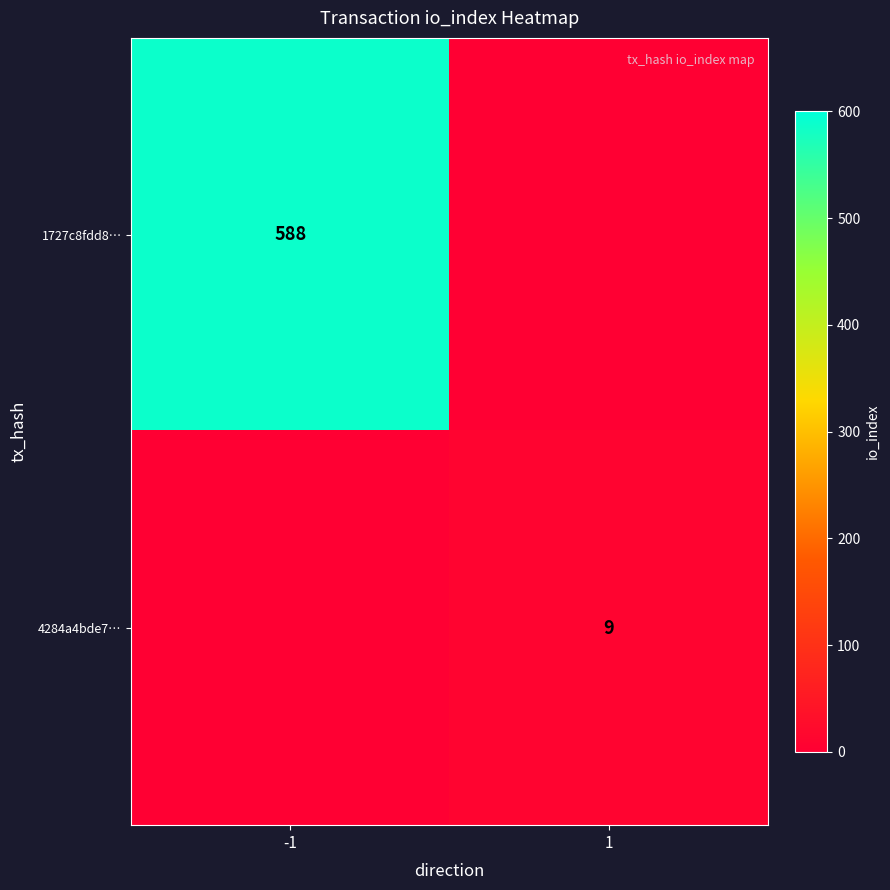

True or false: 1727c8fdd8… has a value of 186 at -1.

False